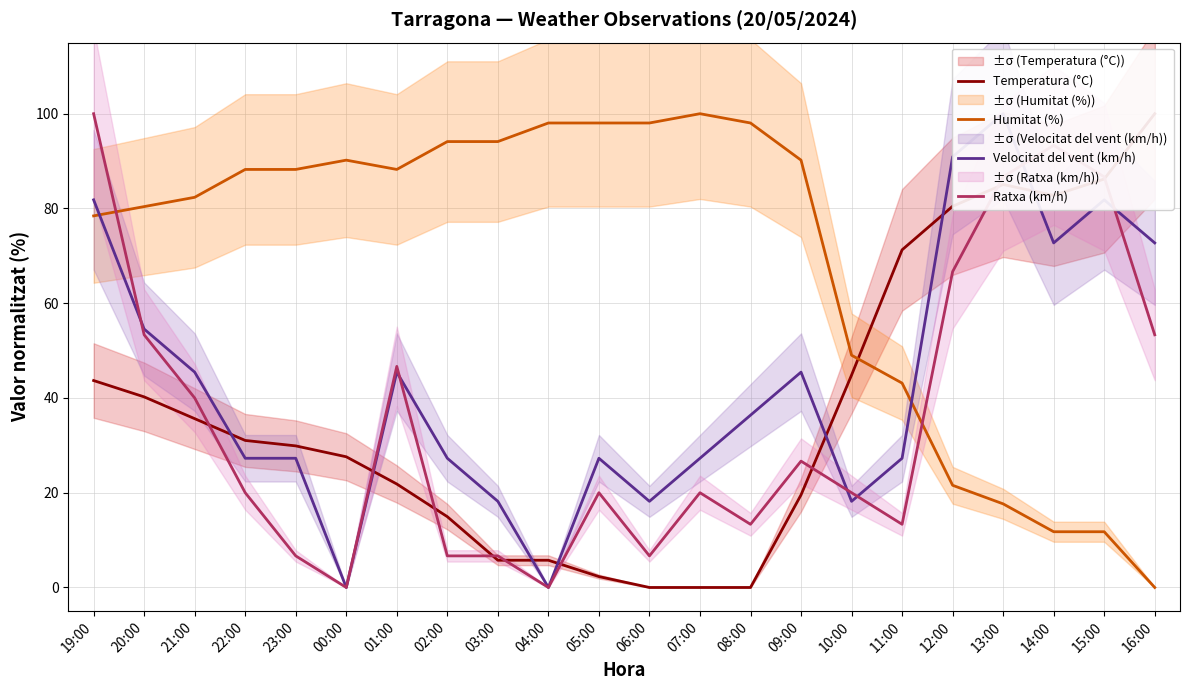

Reading left to right, what are all the values shown in this chart?

Temperatura (°C): 19:00=43.7	20:00=40.2	21:00=35.6	22:00=31.0	23:00=29.9	00:00=27.6	01:00=21.8	02:00=14.9	03:00=5.7	04:00=5.7	05:00=2.3	06:00=0.0	07:00=0.0	08:00=0.0	09:00=19.5	10:00=44.8	11:00=71.3	12:00=80.5	13:00=85.1	14:00=82.8	15:00=86.2	16:00=100.0
Humitat (%): 19:00=78.4	20:00=80.4	21:00=82.4	22:00=88.2	23:00=88.2	00:00=90.2	01:00=88.2	02:00=94.1	03:00=94.1	04:00=98.0	05:00=98.0	06:00=98.0	07:00=100.0	08:00=98.0	09:00=90.2	10:00=49.0	11:00=43.1	12:00=21.6	13:00=17.6	14:00=11.8	15:00=11.8	16:00=0.0
Velocitat del vent (km/h): 19:00=81.8	20:00=54.5	21:00=45.5	22:00=27.3	23:00=27.3	00:00=0.0	01:00=45.5	02:00=27.3	03:00=18.2	04:00=0.0	05:00=27.3	06:00=18.2	07:00=27.3	08:00=36.4	09:00=45.5	10:00=18.2	11:00=27.3	12:00=90.9	13:00=100.0	14:00=72.7	15:00=81.8	16:00=72.7
Ratxa (km/h): 19:00=100.0	20:00=53.3	21:00=40.0	22:00=20.0	23:00=6.7	00:00=0.0	01:00=46.7	02:00=6.7	03:00=6.7	04:00=0.0	05:00=20.0	06:00=6.7	07:00=20.0	08:00=13.3	09:00=26.7	10:00=20.0	11:00=13.3	12:00=66.7	13:00=86.7	14:00=93.3	15:00=86.7	16:00=53.3